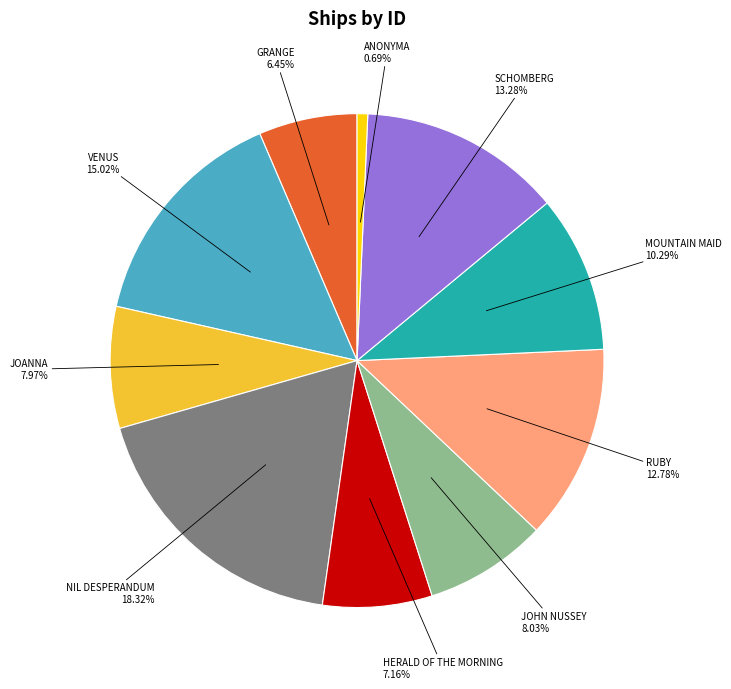

Approximately how many times larger is the value at NIL DESPERANDUM compared to ANONYMA?

26.4